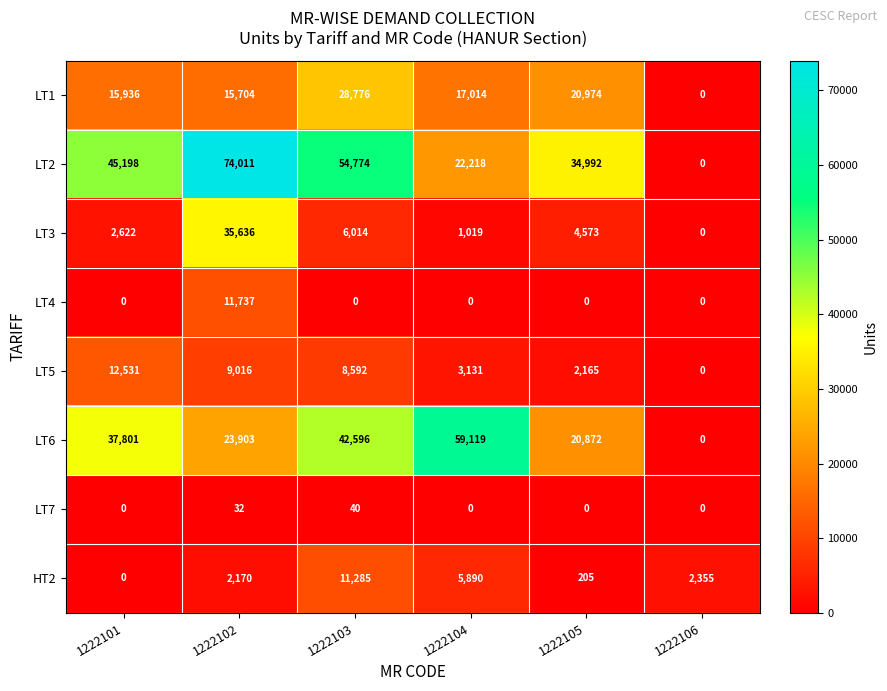

What is the difference between the maximum and second lowest values in the LT4 series?

11737